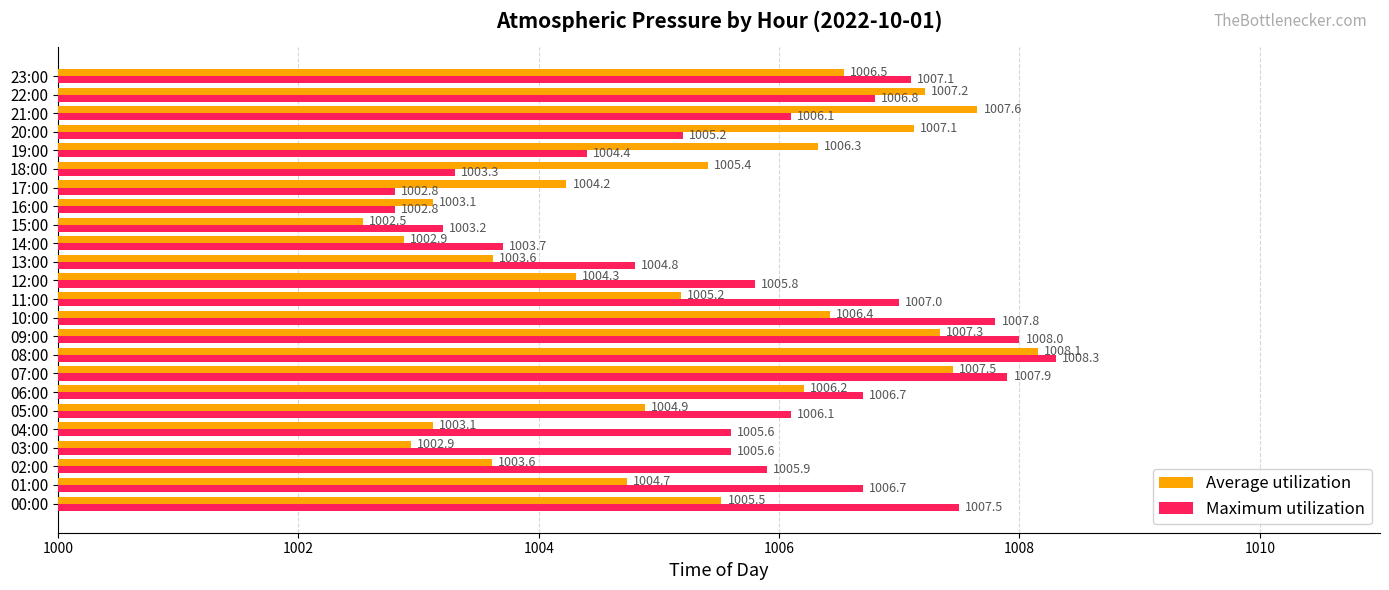

Rank the series by their average value, from lowest to highest.

Average utilization, Maximum utilization